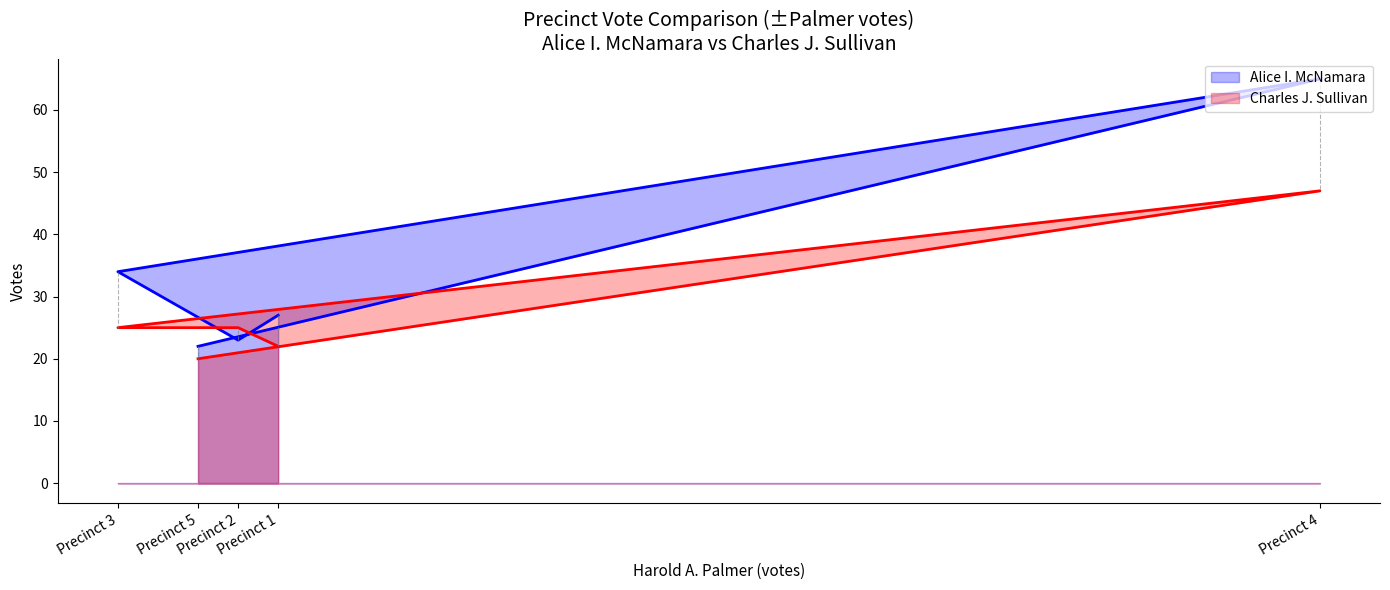

True or false: Alice I. McNamara and Charles J. Sullivan cross at least once.

True